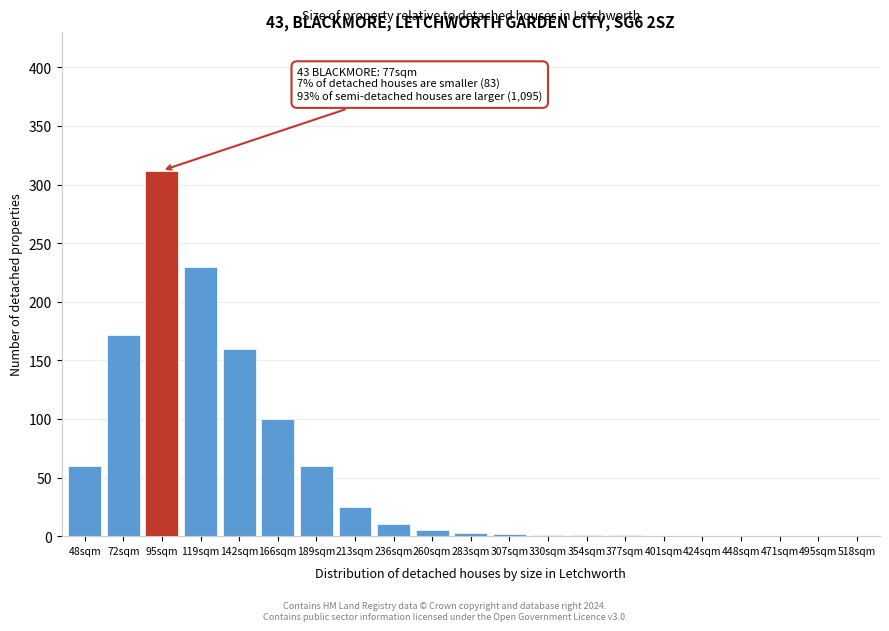

What is the sum of the values at 213sqm and 142sqm?

185